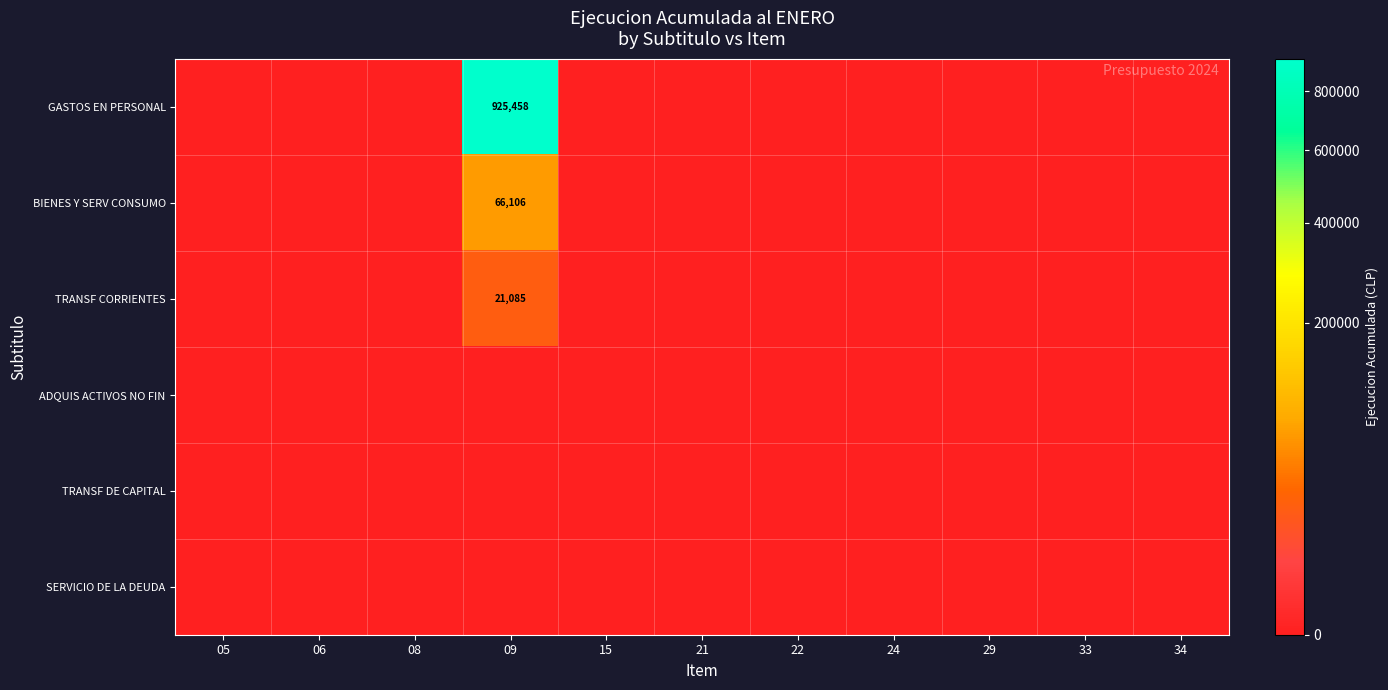

Is it true that GASTOS EN PERSONAL equals 925458 at 09?

True